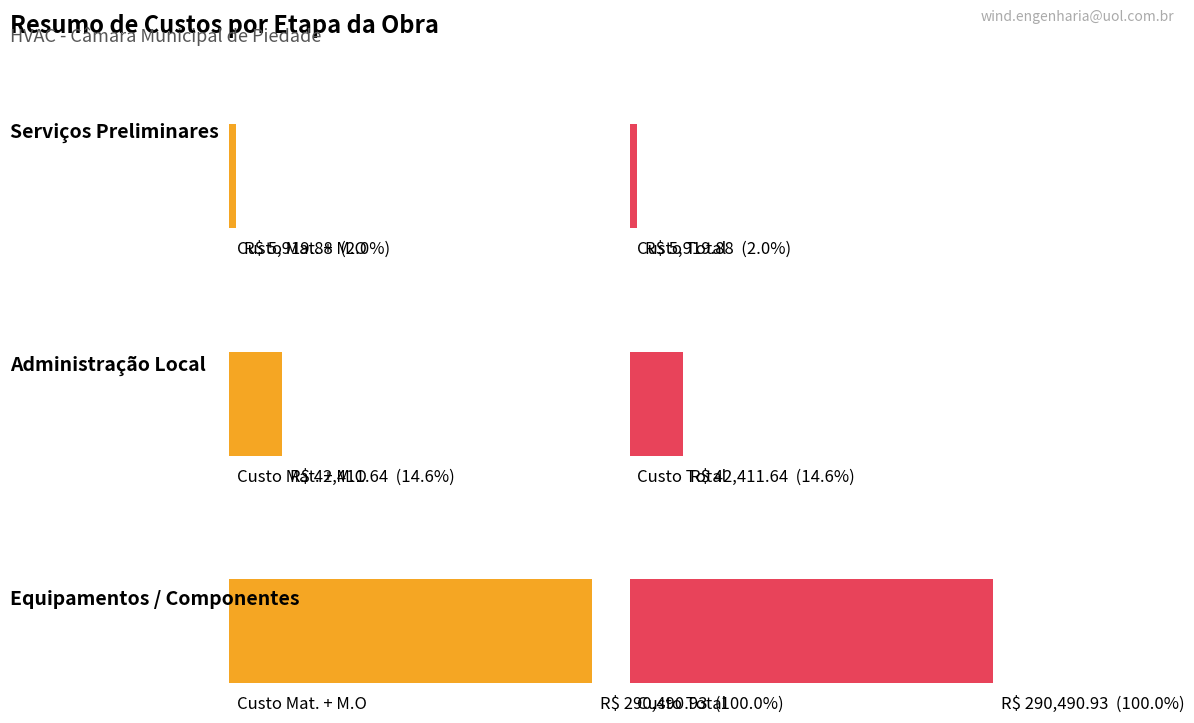

True or false: Custo Total Mat. has a value of 4075.3 at Serviços Preliminares.

False